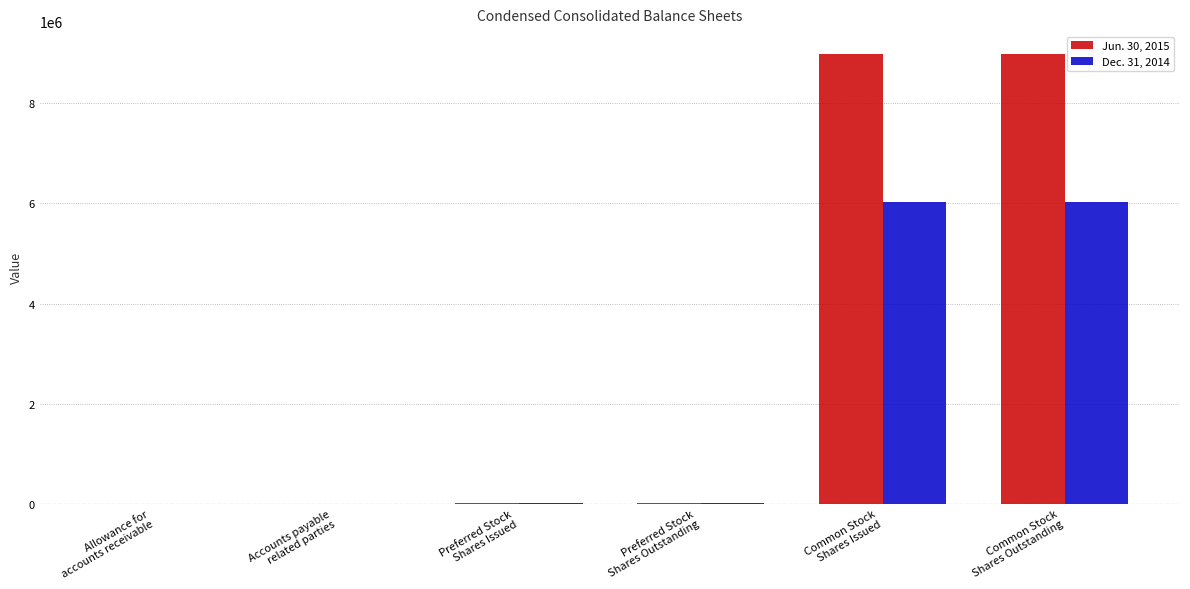

Which series has the largest total across all categories?

Jun. 30, 2015